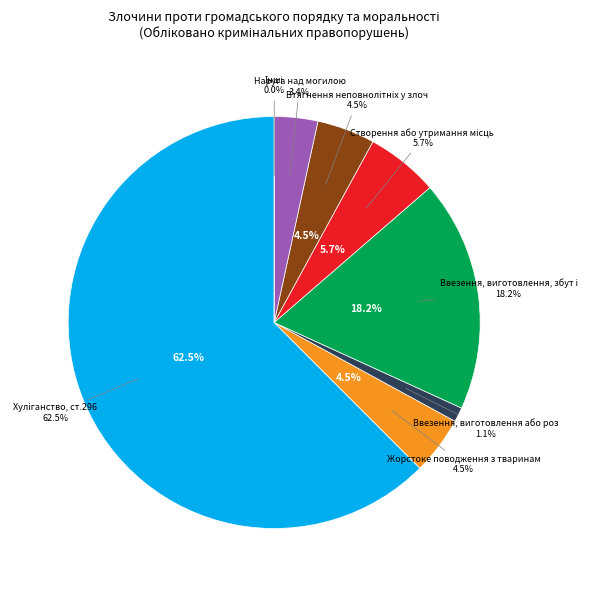

Between Ввезення, виготовлення, збут і розповсюдження (2) and Інші, which is larger?

Ввезення, виготовлення, збут і розповсюдження (2)